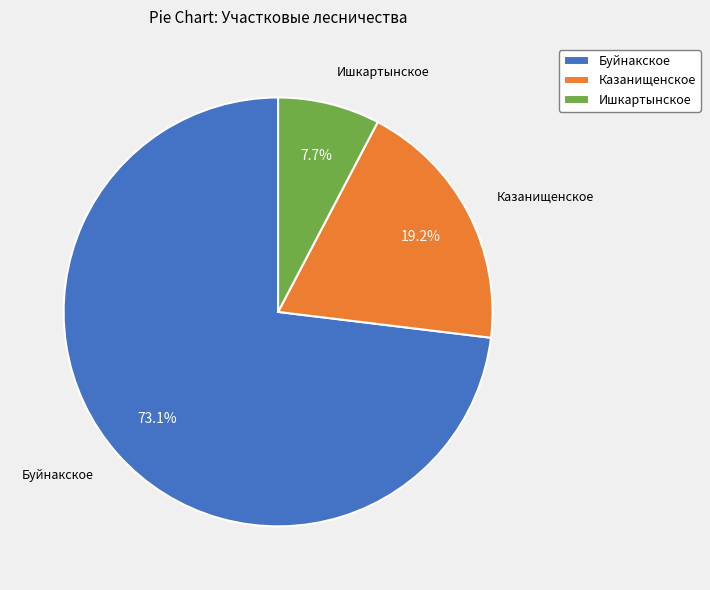

To the nearest percent, what portion does Казанищенское represent?

19%